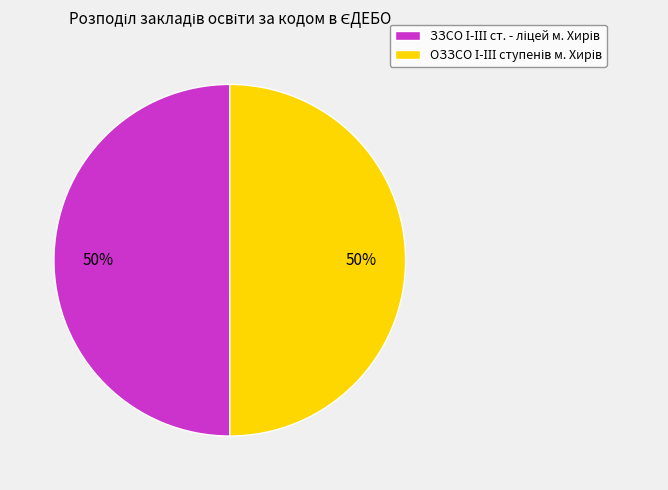

Count the number of slices in the pie.

2